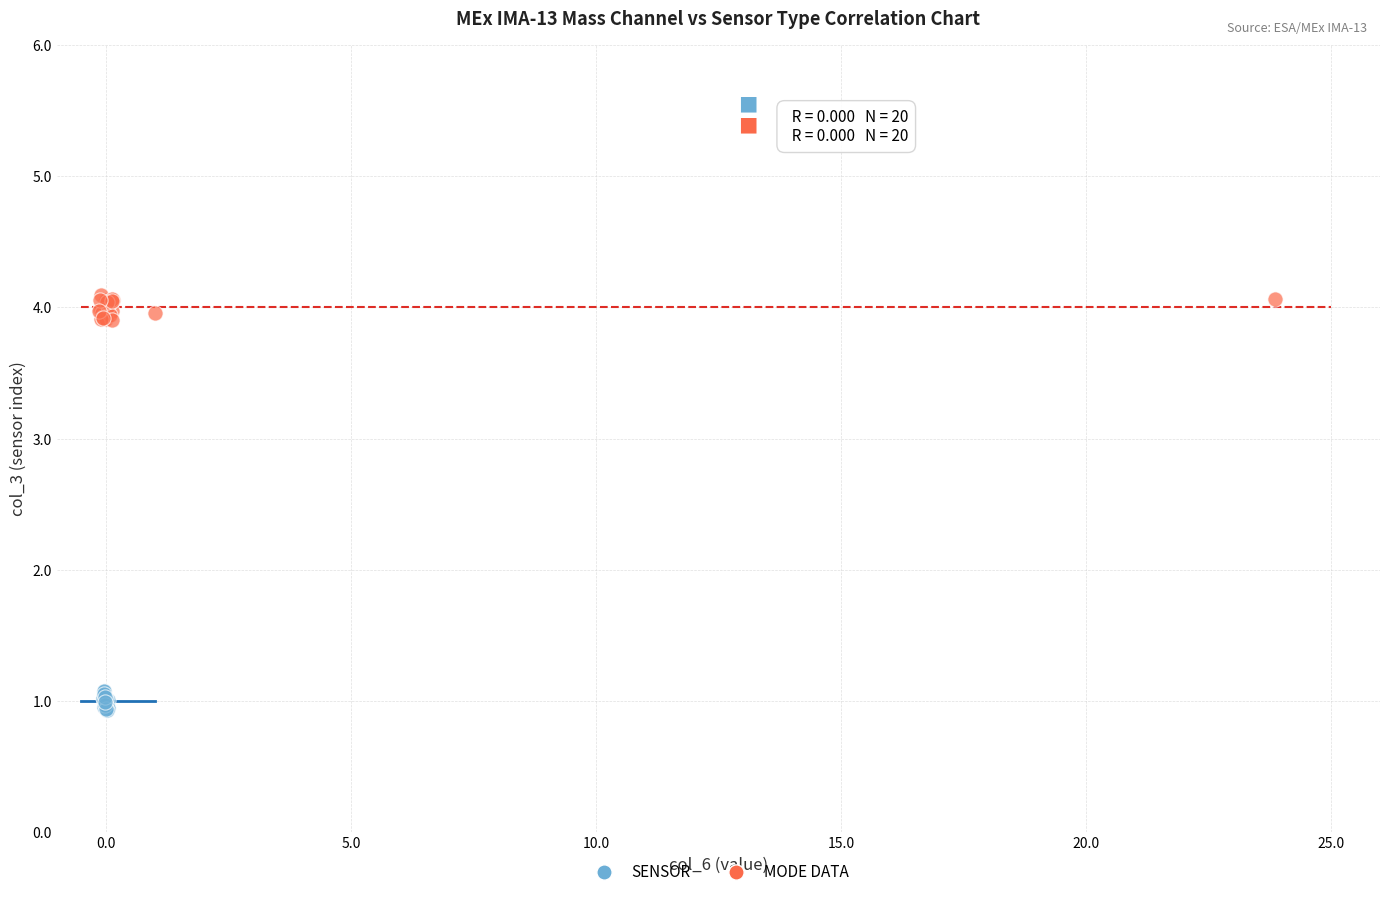

Which series reaches the minimum Y coordinate?

SENSOR